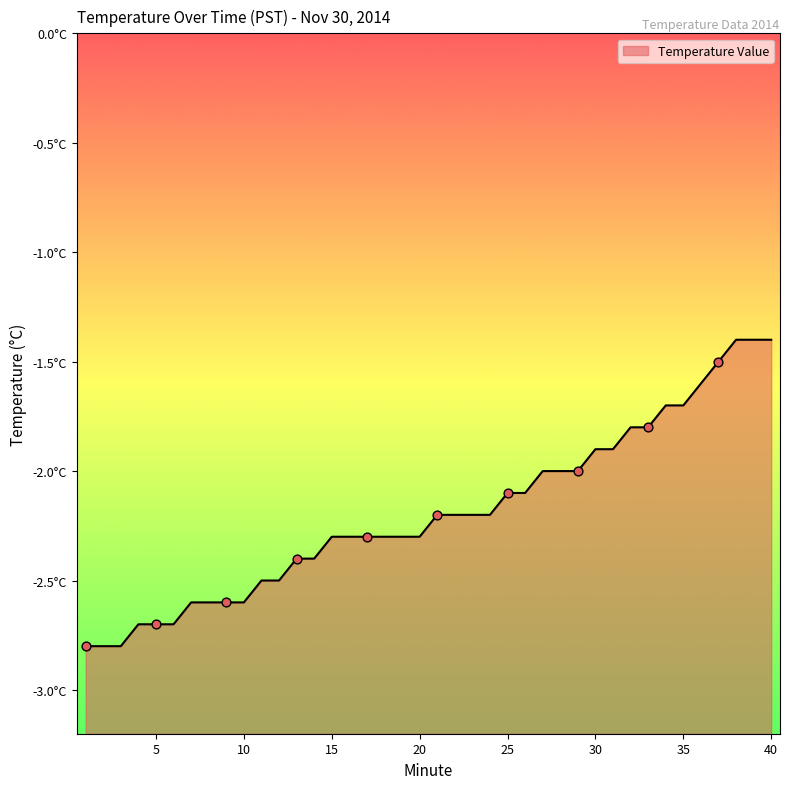

Between 15 and 27, which is larger?

27